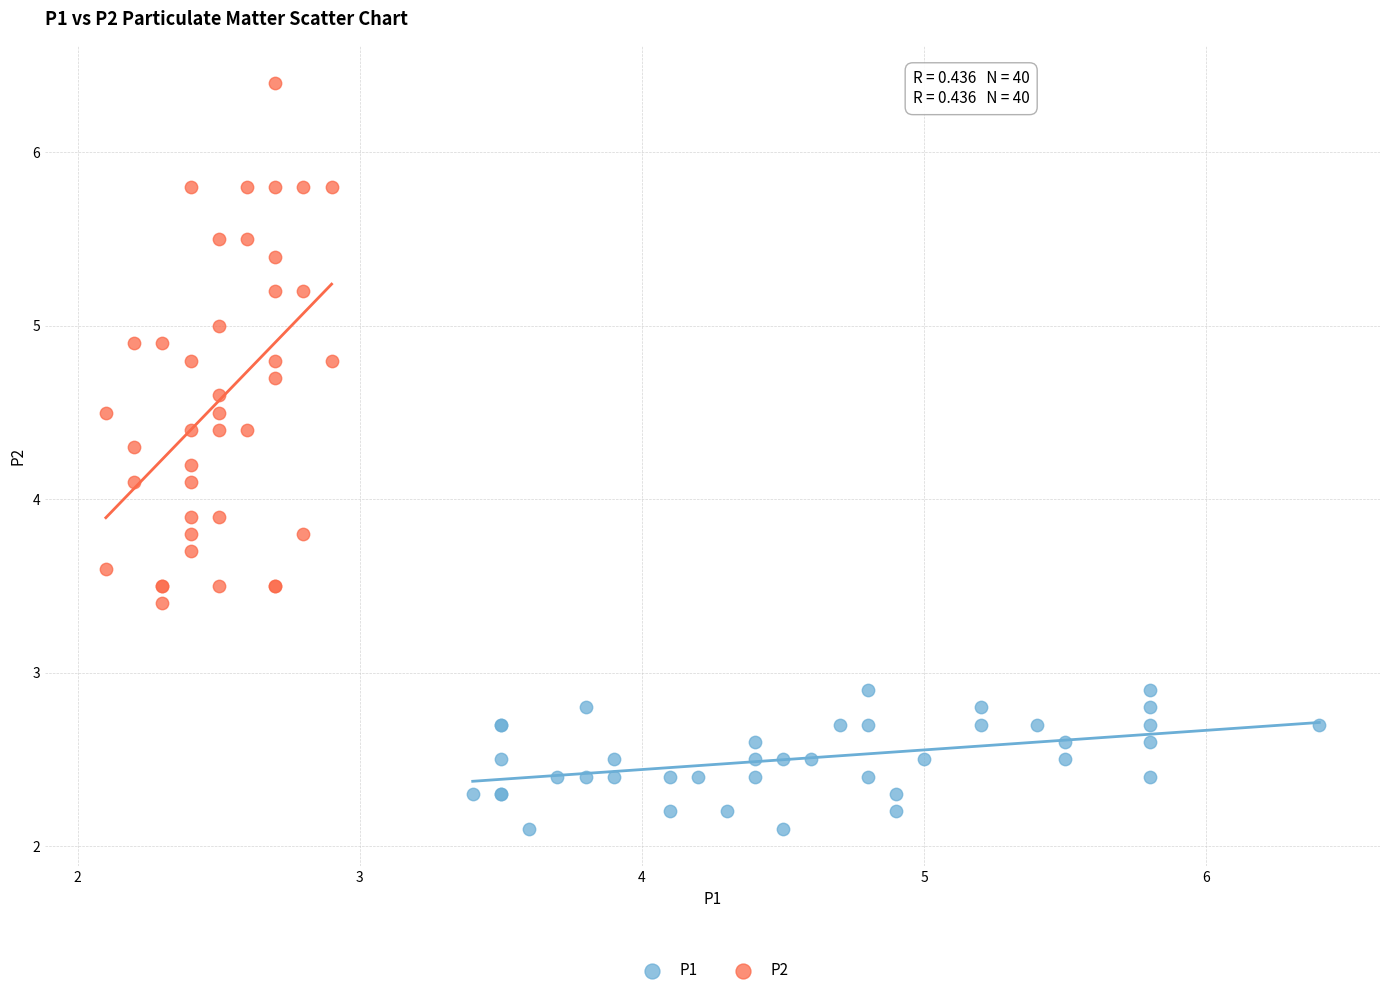

What are all the series names shown in the legend?

P1, P2